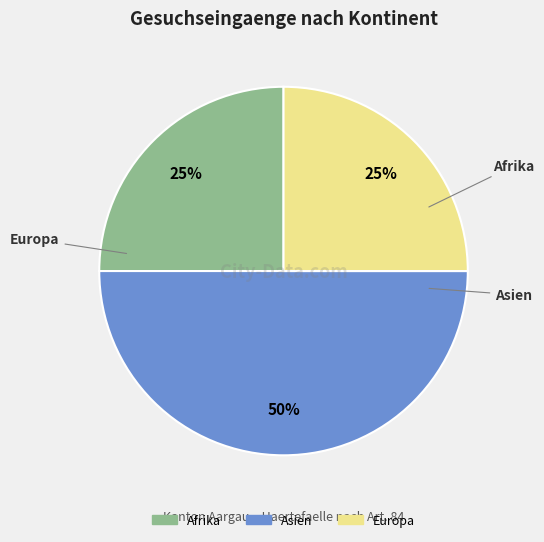

What is the ratio of the value at Europa to the value at Afrika?

1.0